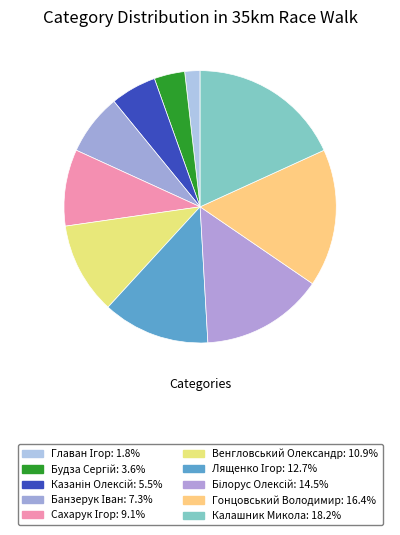

Count the number of slices in the pie.

10